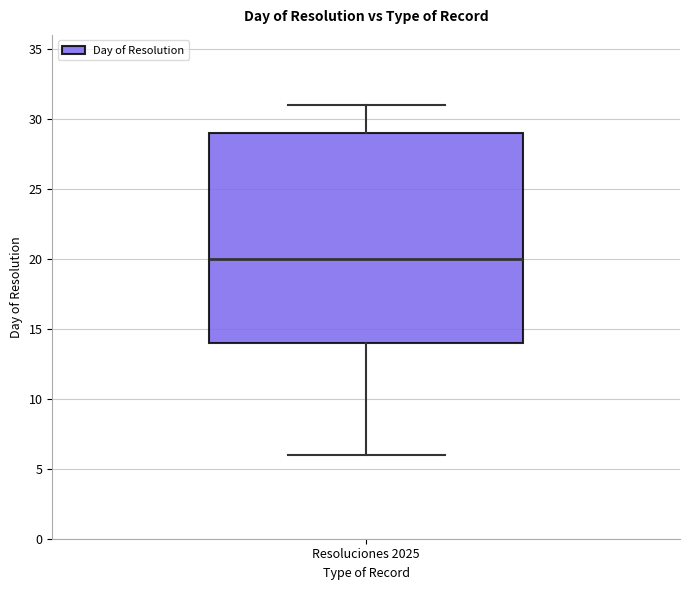

Transcribe this box plot: give where the median line is, the range the box spans, and where the two whiskers end, as read against the y-axis. The values are not printed on the chart, so give them approximately, as read against the axis.

median 20, box 14 to 29, whiskers 6 to 31